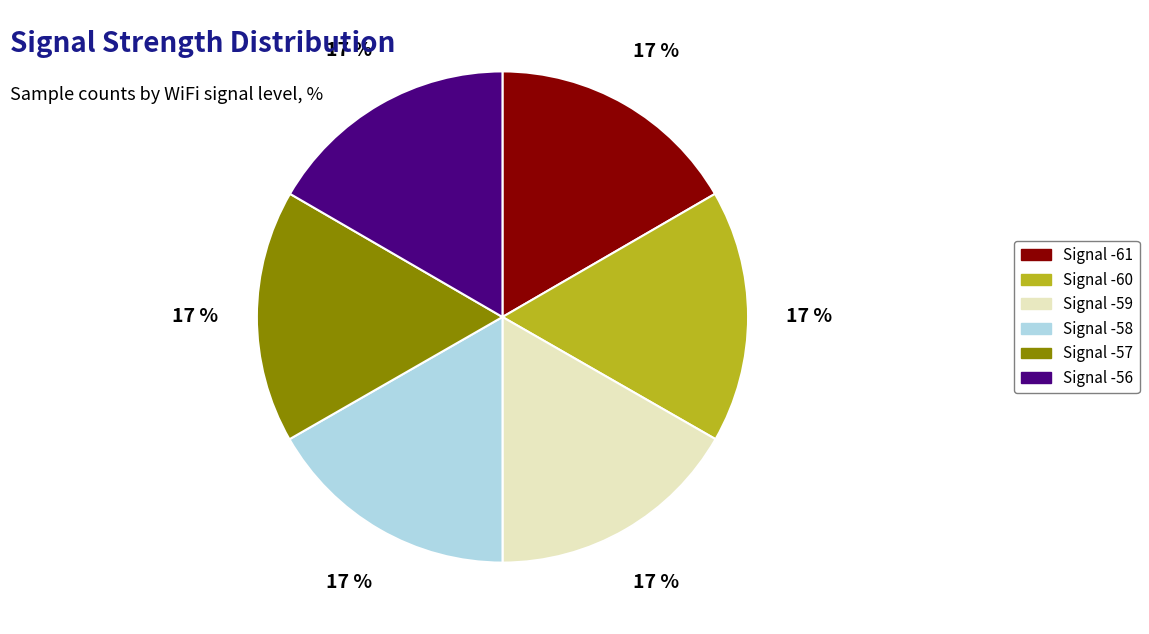

Is there a majority slice in this chart?

No